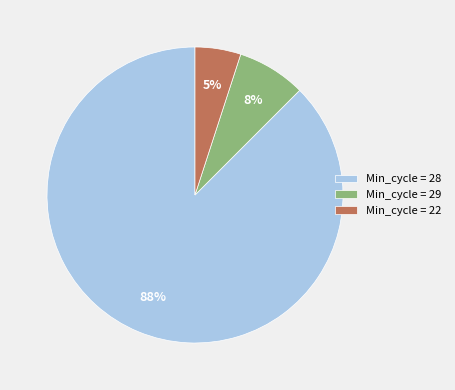

Which slice is the smallest?

Min_cycle = 22